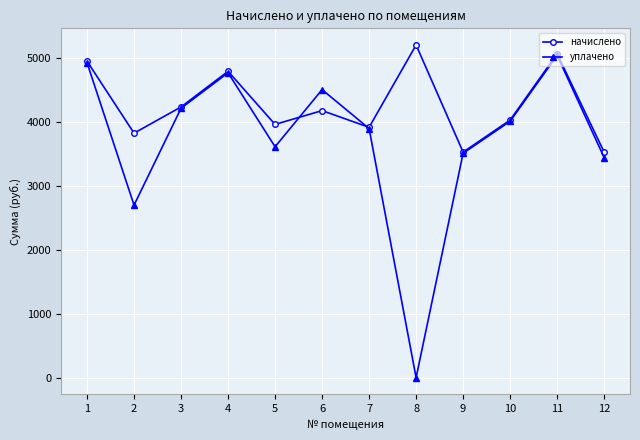

List the labels in order of уплачено value, smallest first.

8, 2, 12, 9, 5, 7, 10, 3, 6, 4, 1, 11